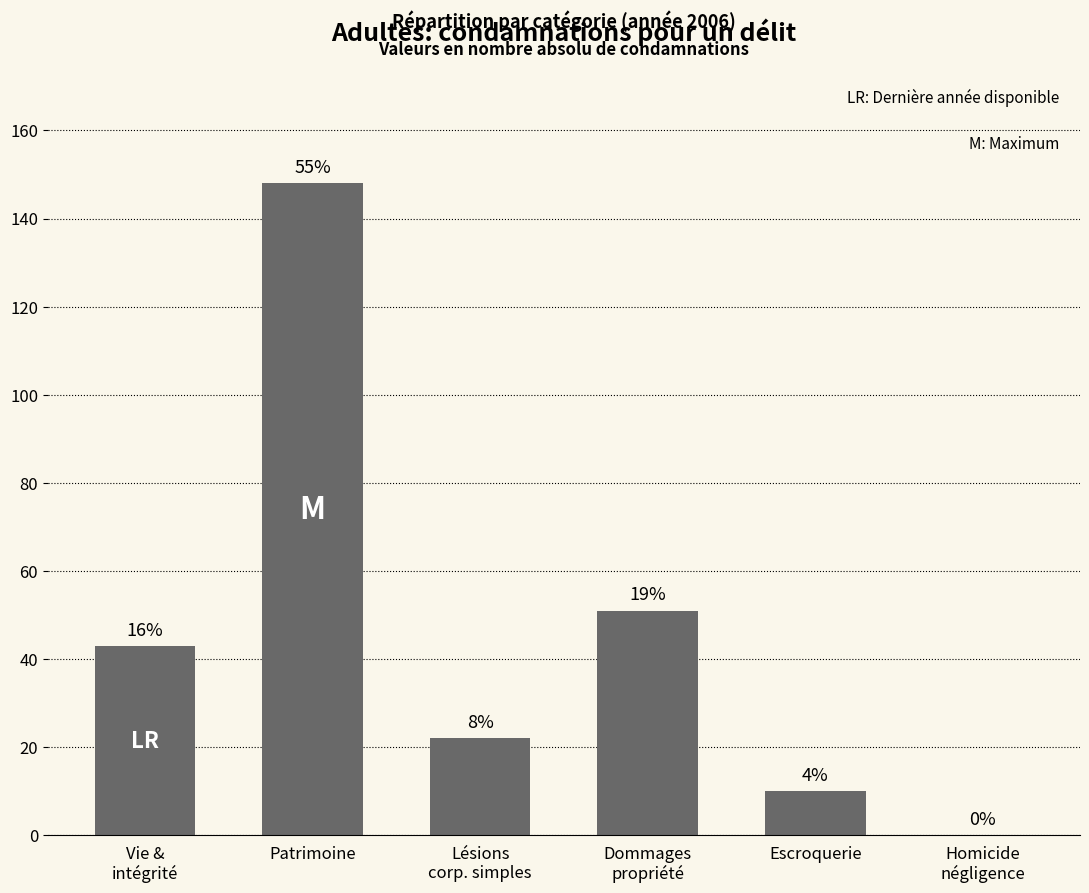

What is the sum of the values at Homicide
négligence and Patrimoine?

148